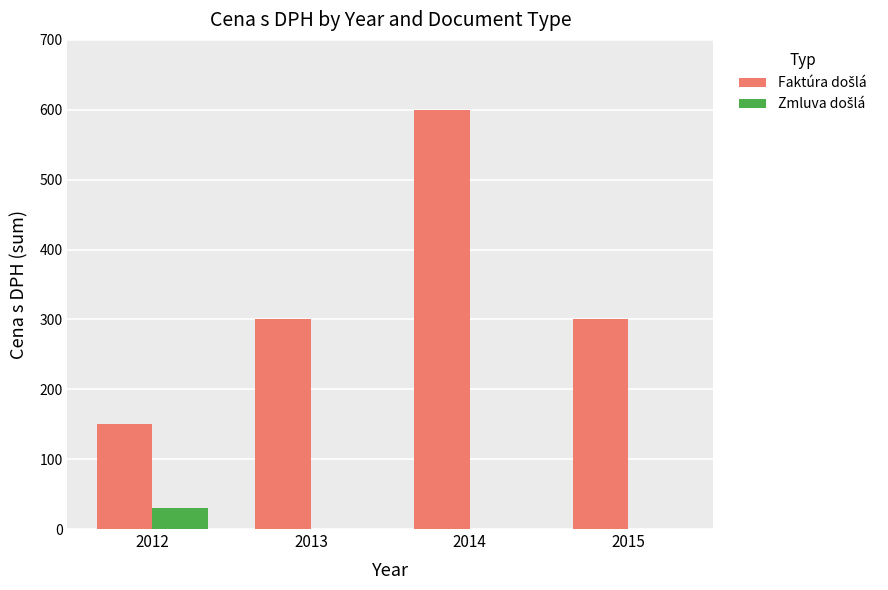

Count the number of data series in this chart.

2